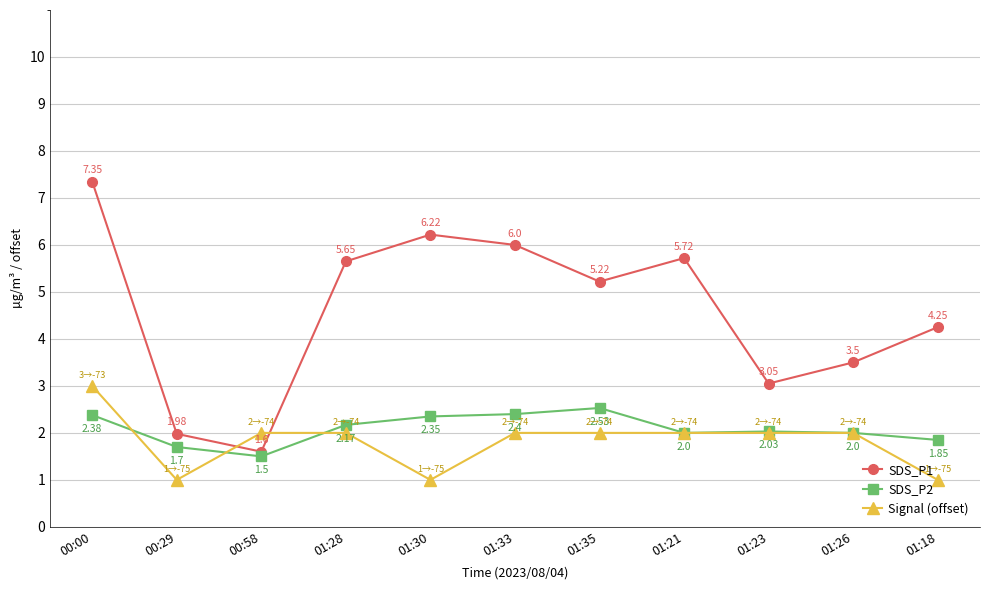

In SDS_P1, how many points are lower than both neighbors (excluding endpoints)?

3